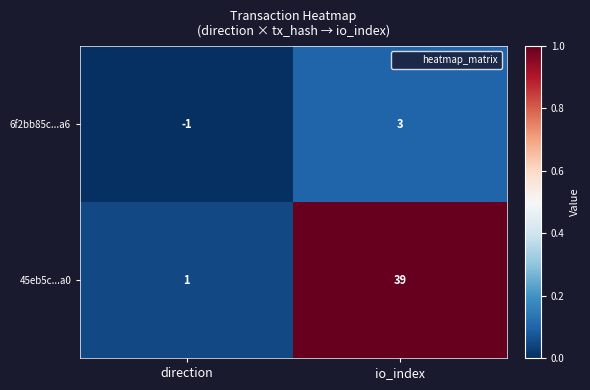

Between direction and io_index, which series saw the biggest shift?

45eb5c...a0